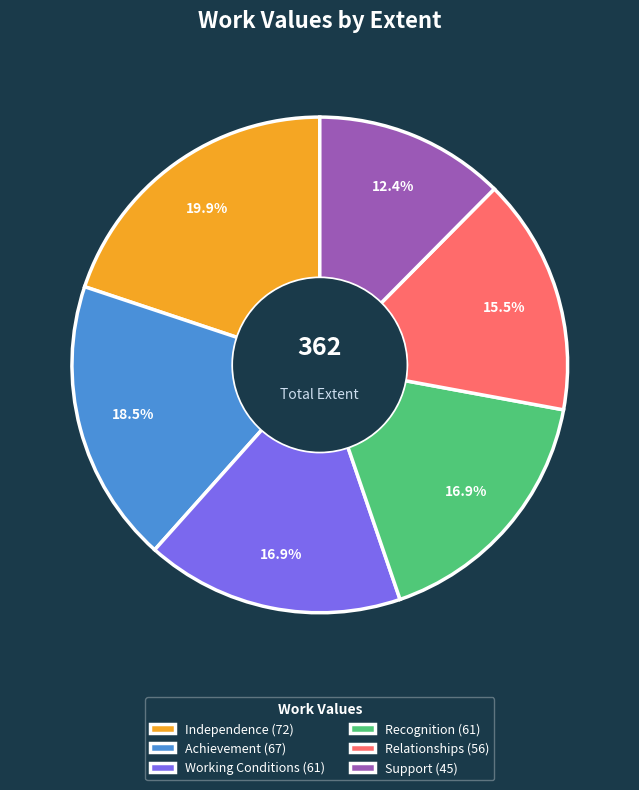

Which category has the smallest portion of the pie?

Support